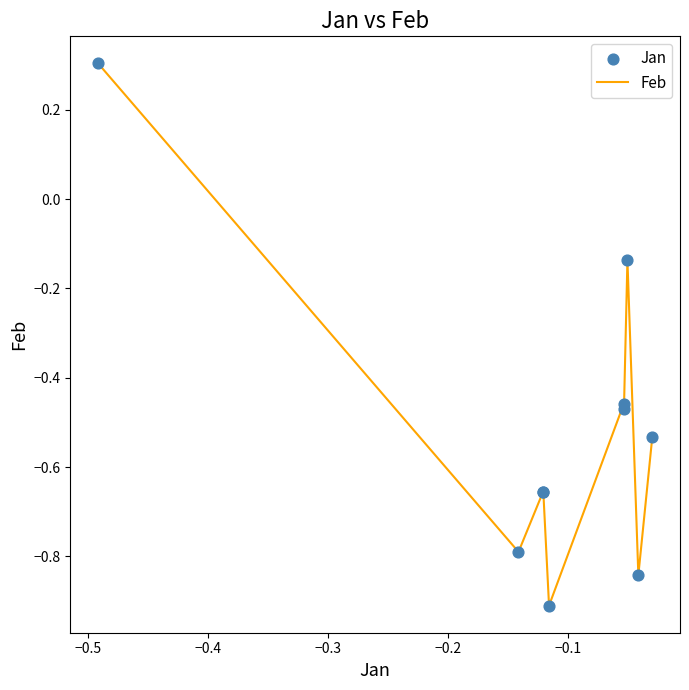

What is the difference between the maximum and minimum values?

1.2